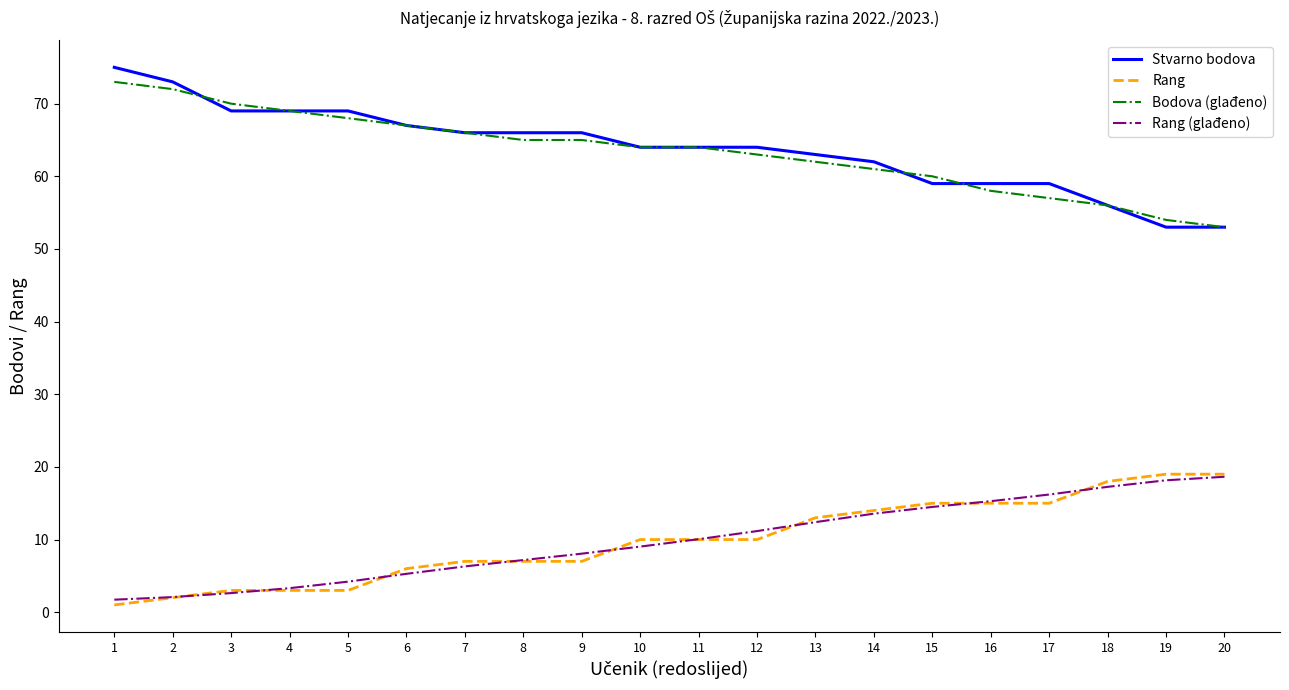

What is the difference between the highest and lowest values at 14?

48.4